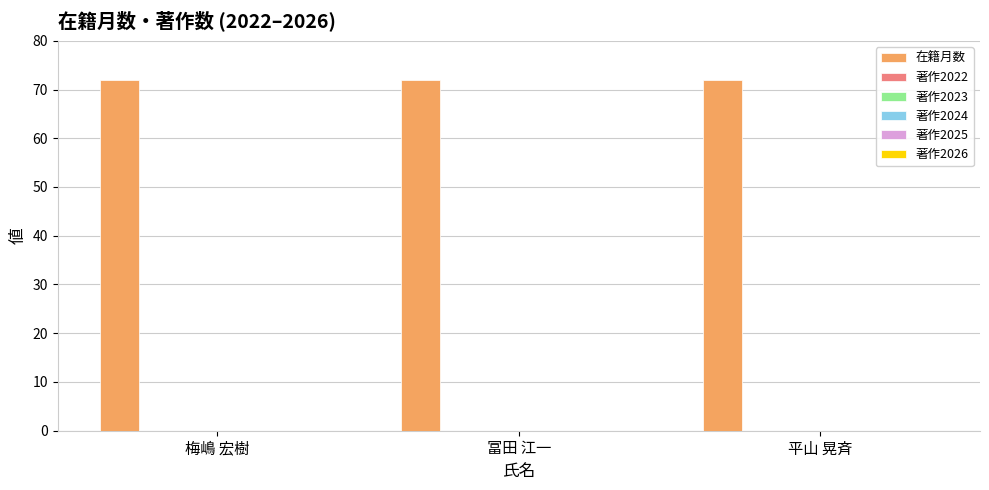

What is the label of the 1st bar from the left?

梅嶋 宏樹